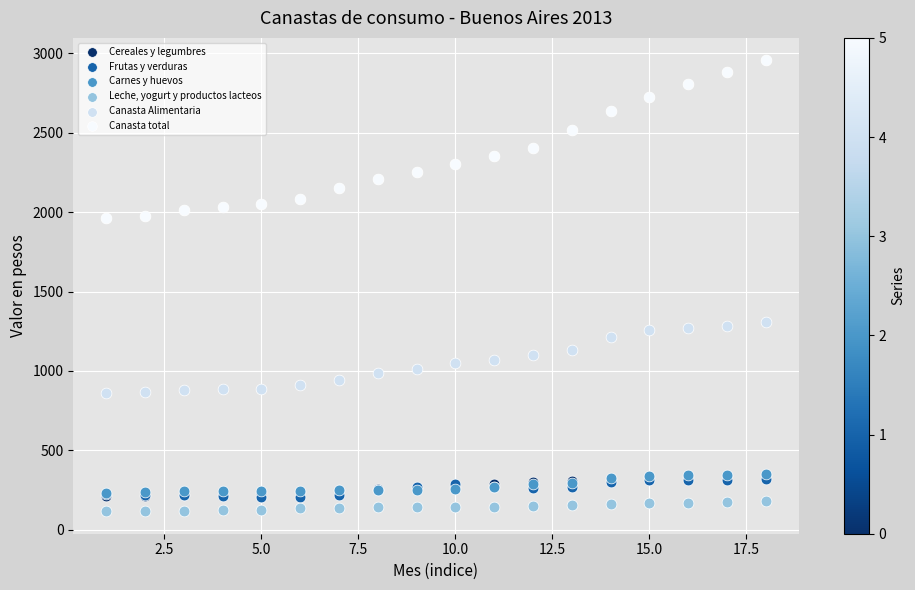

Which series reaches the maximum Y coordinate?

Canasta total